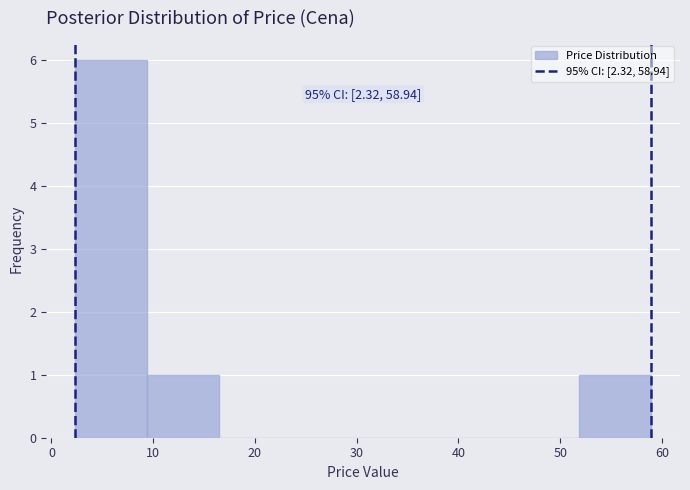

Over which range of the x-axis is the bar tallest?

2 to 9